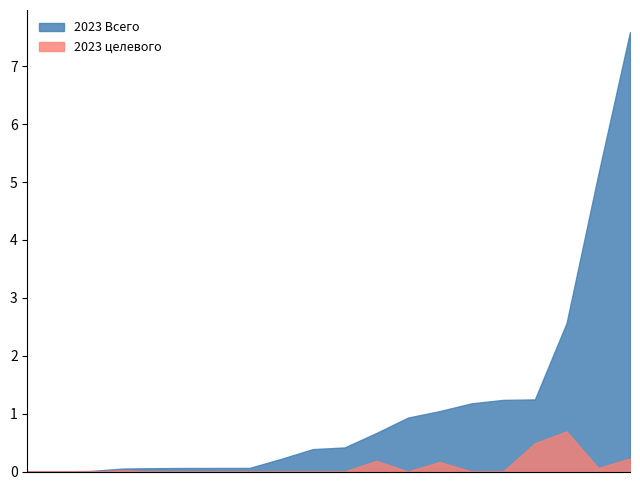

Is it true that 2023 целевого equals 2487069.9 at 204?

False